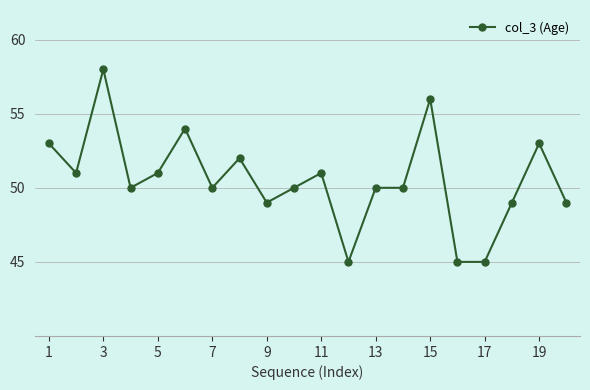

What is the sum of all values?

1011